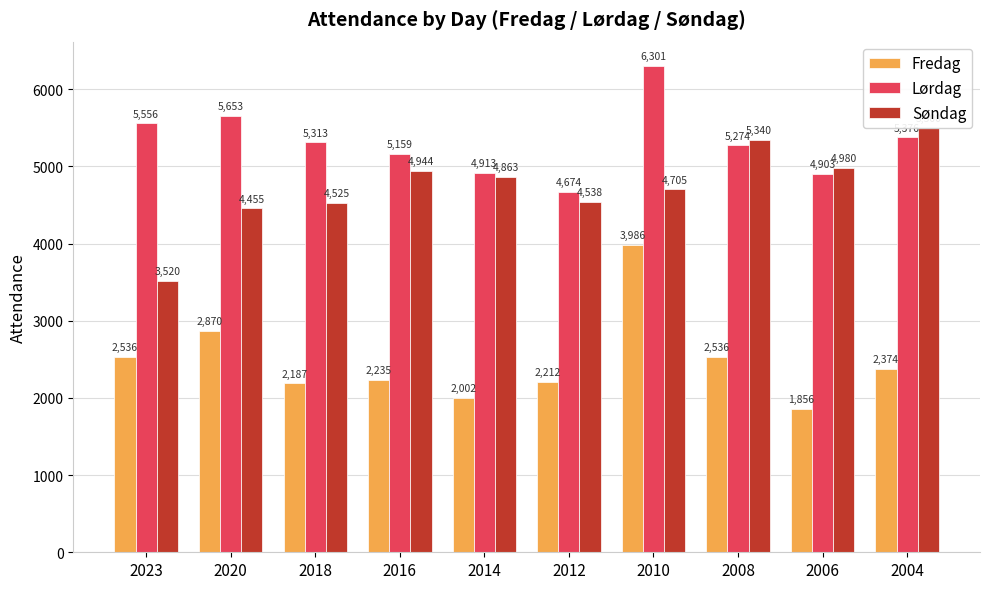

What is the value of the Søndag bar at the 4th from the left?

4944